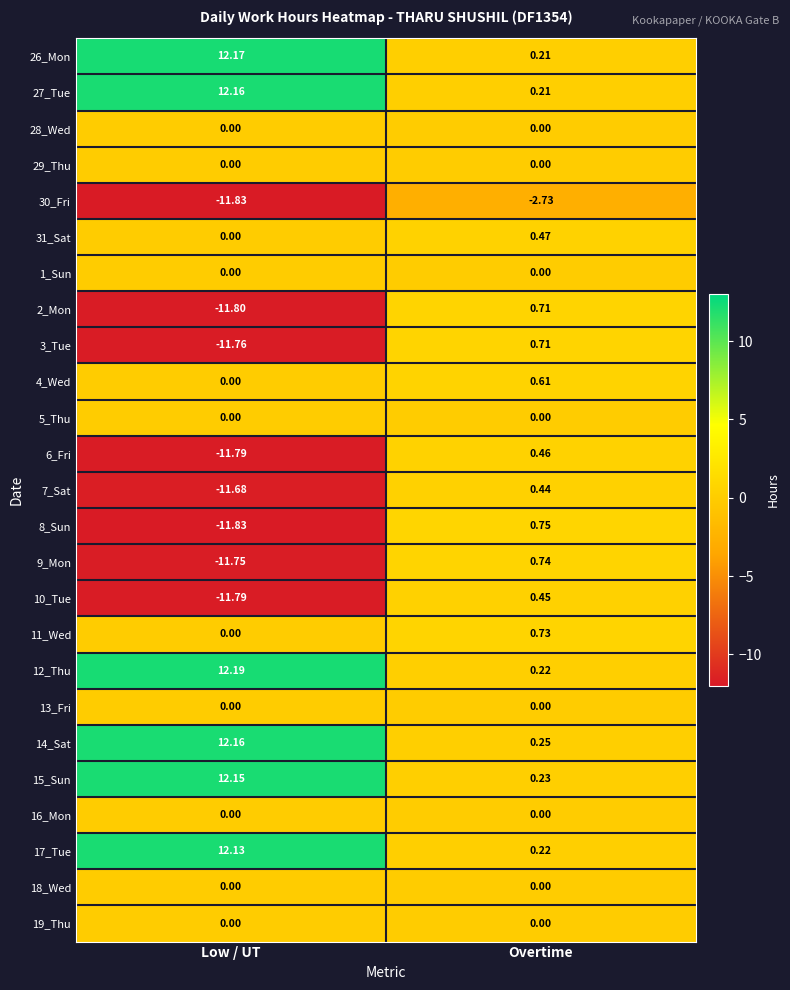

At which category is the sum across all series the highest?

Overtime